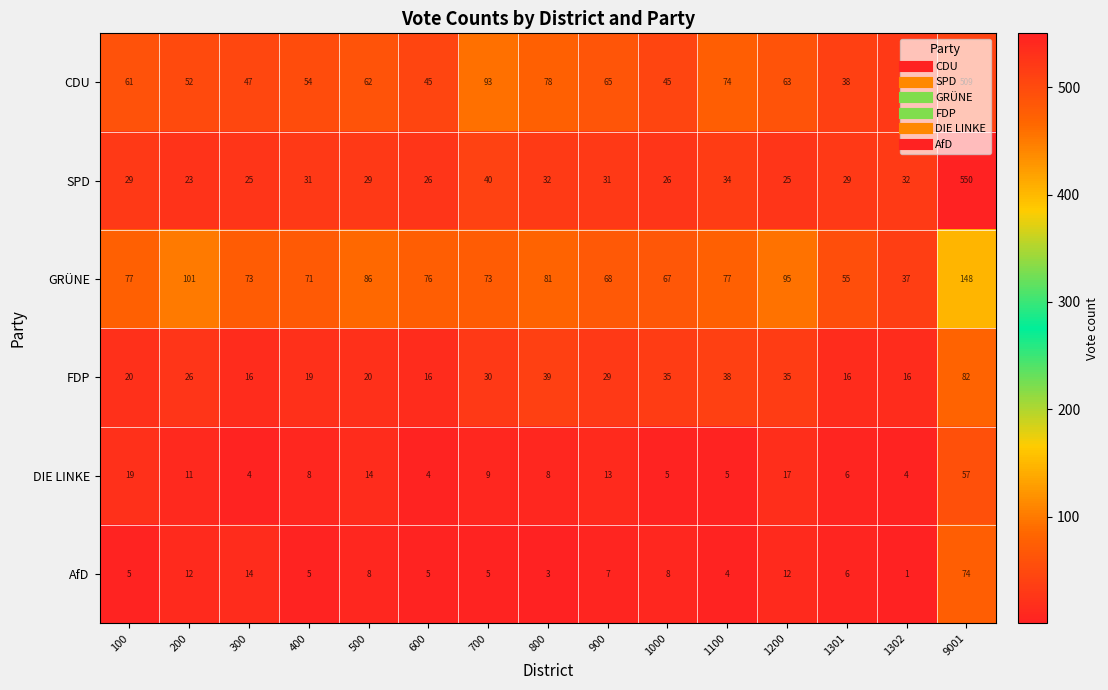

How many data points does each series have?

15